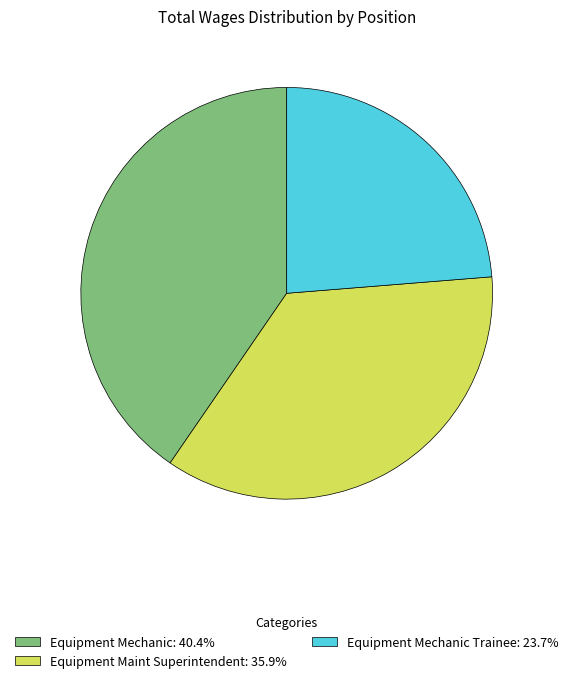

Do Equipment Maint Superintendent: 35.9% and Equipment Mechanic: 40.4% together represent more than half of the pie?

Yes